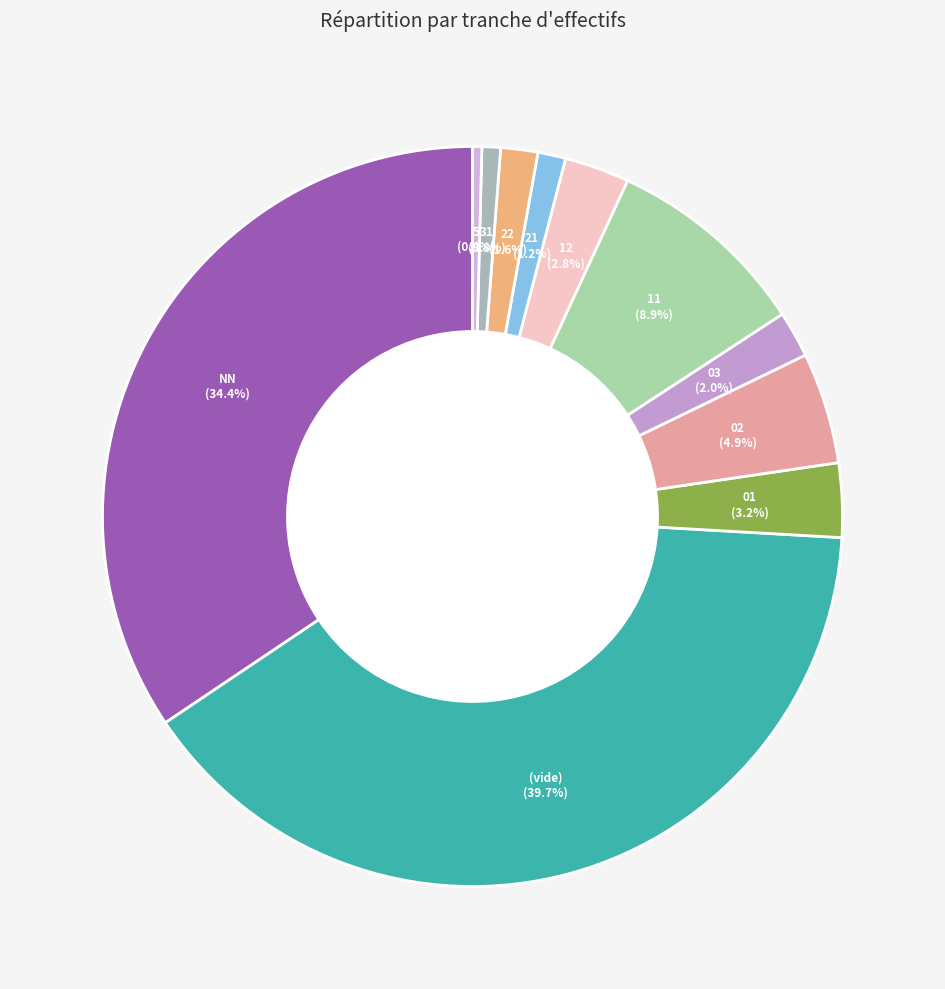

Approximately how many times larger is the value at 11 compared to 5?

22.0